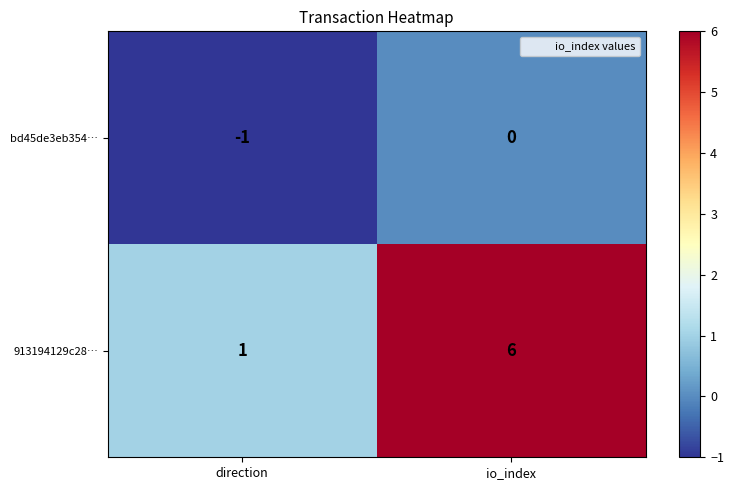

Which category has the highest value across all series?

io_index